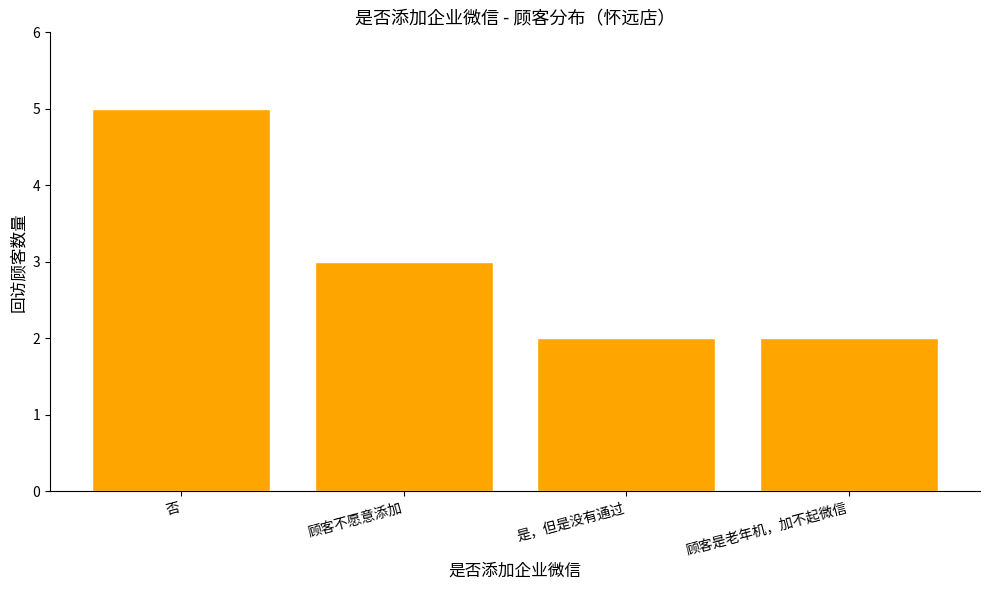

Reading right to left, what are all the values shown in this chart?

2	2	3	5